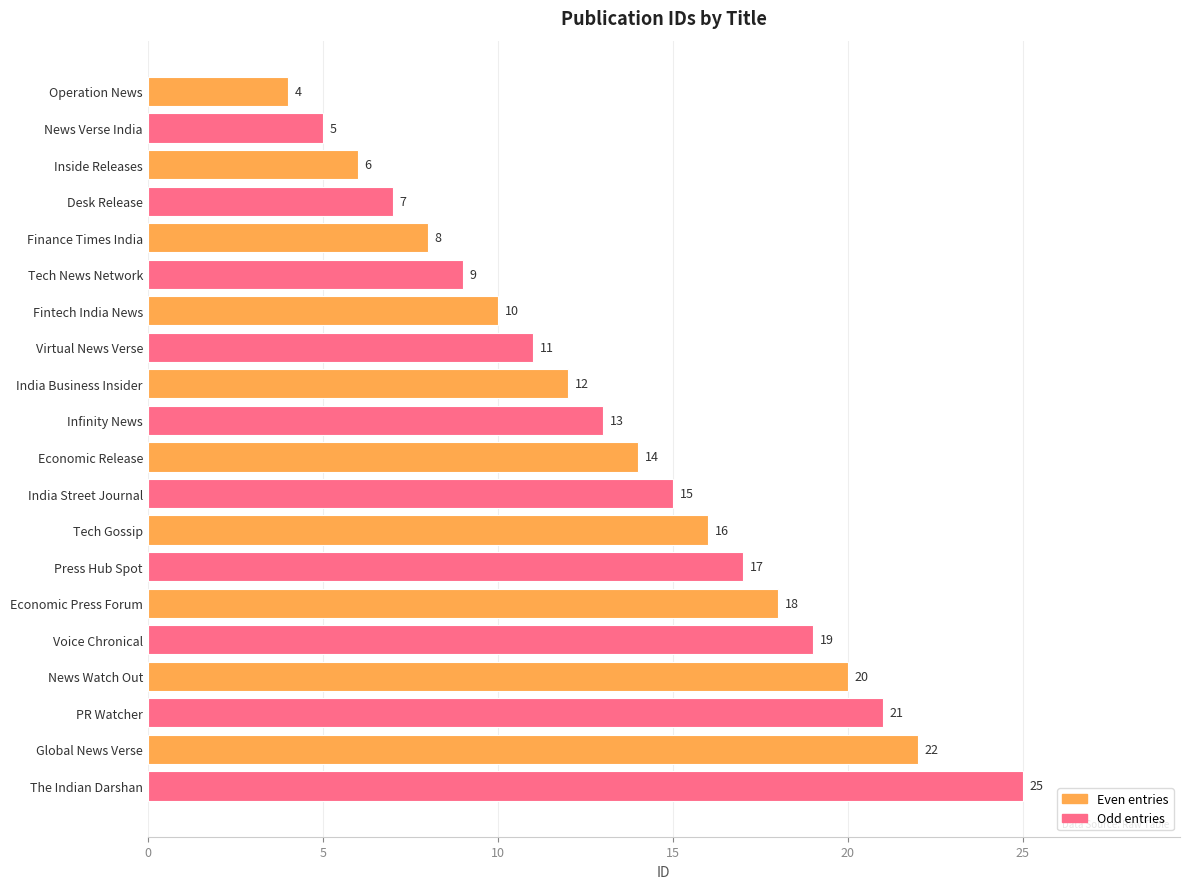

The chart shows a value of 32 at PR Watcher. True or false?

False